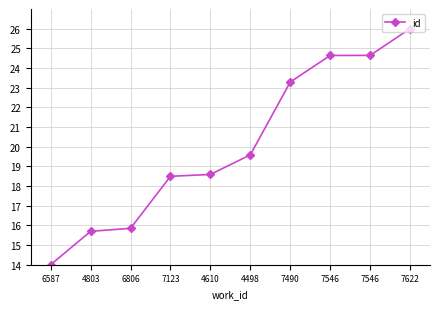

Is this an area chart (filled region under the line)?

No